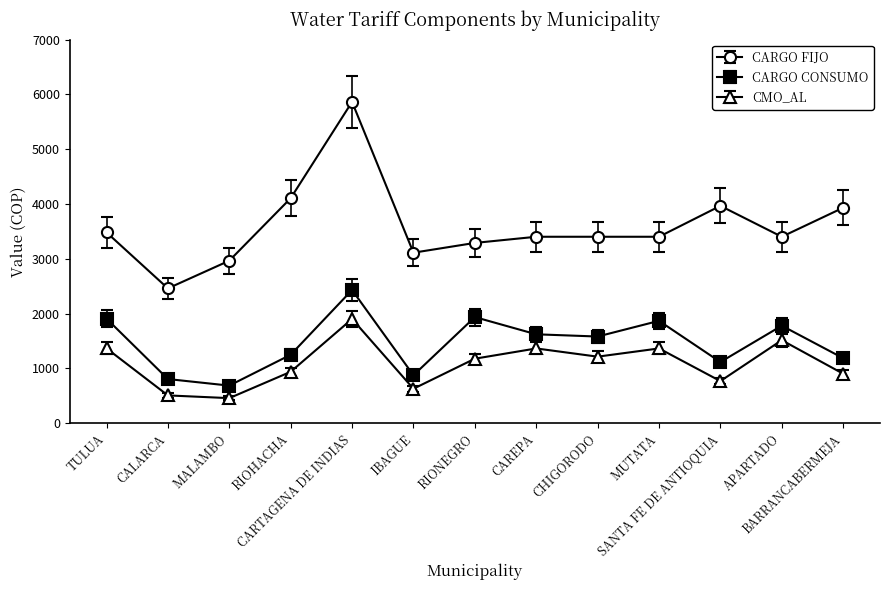

What is the value of the CARGO CONSUMO point at the 11th from the left?

1114.9